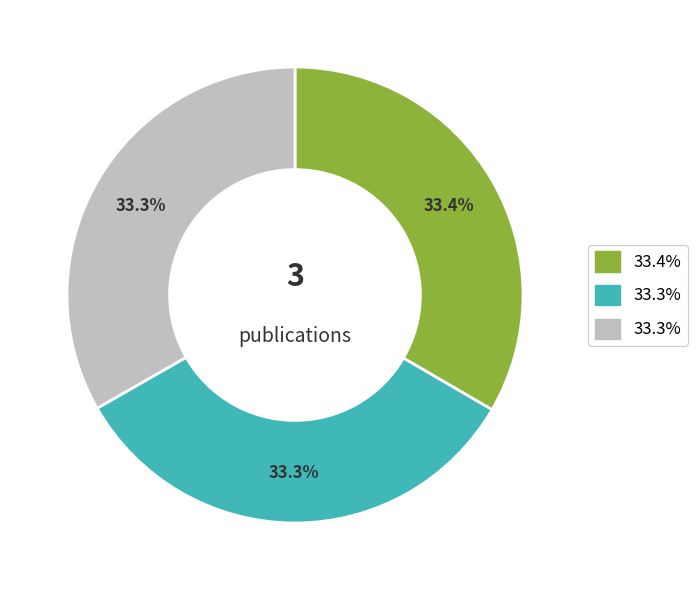

Is there a majority slice in this chart?

No